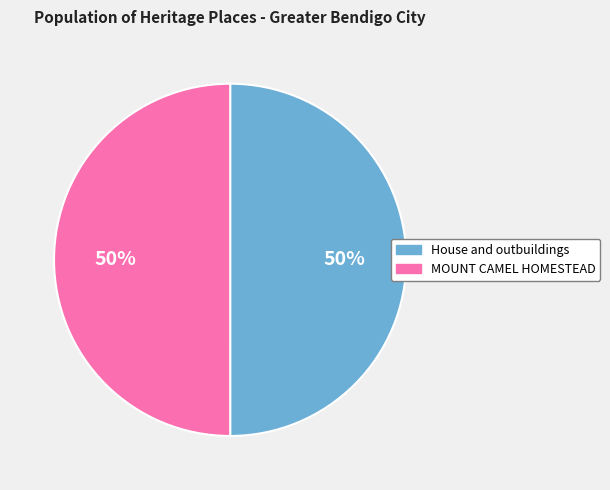

True or false: House and outbuildings accounts for 58% of the total.

False